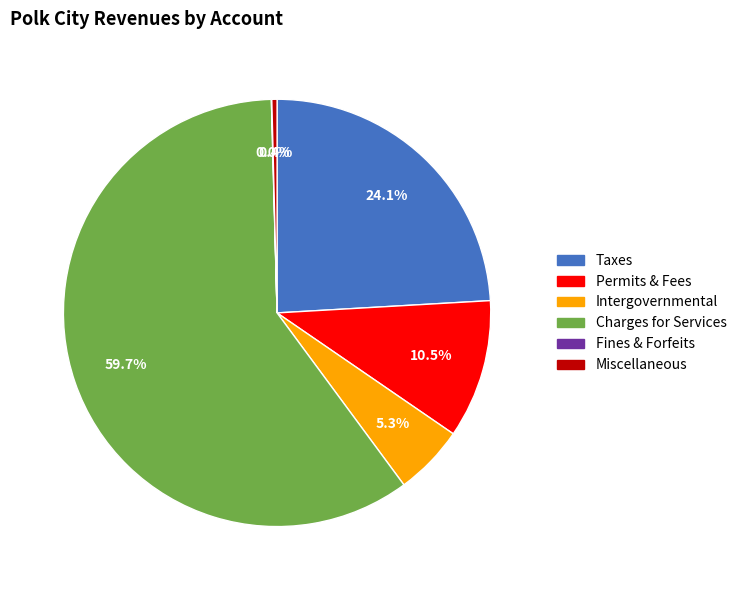

Is there a majority slice in this chart?

Yes